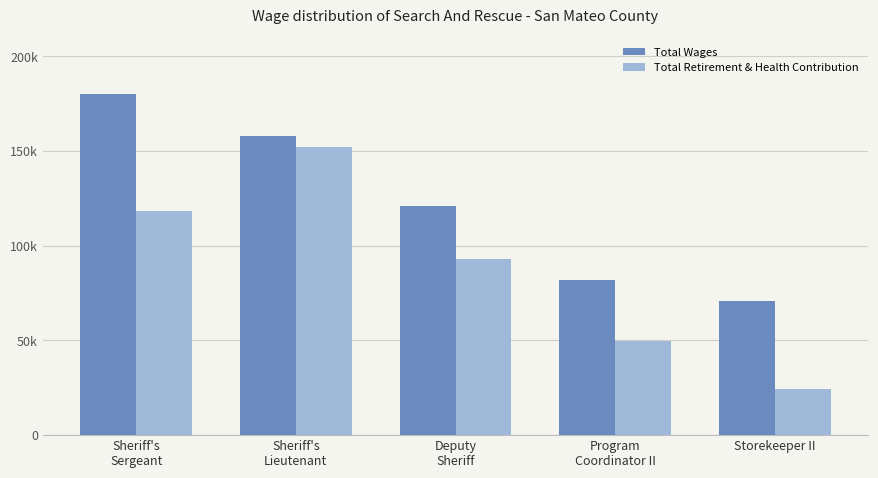

True or false: Total Retirement & Health Contribution has a value of 152092 at Sheriff's
Lieutenant.

True